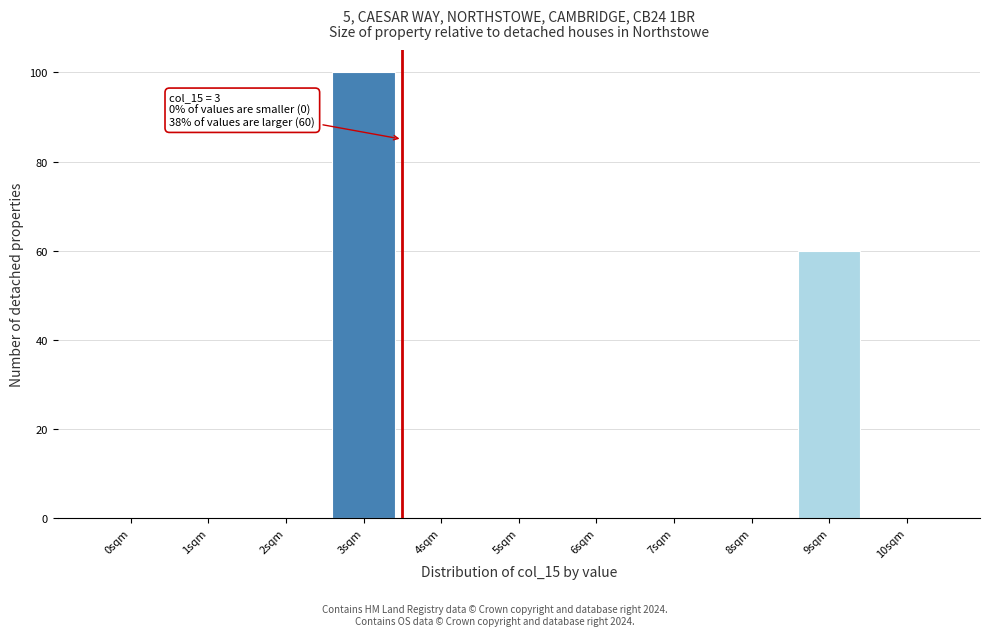

Reading right to left, list all the values displayed in this chart.

10sqm=0	9sqm=60	8sqm=0	7sqm=0	6sqm=0	5sqm=0	4sqm=0	3sqm=100	2sqm=0	1sqm=0	0sqm=0